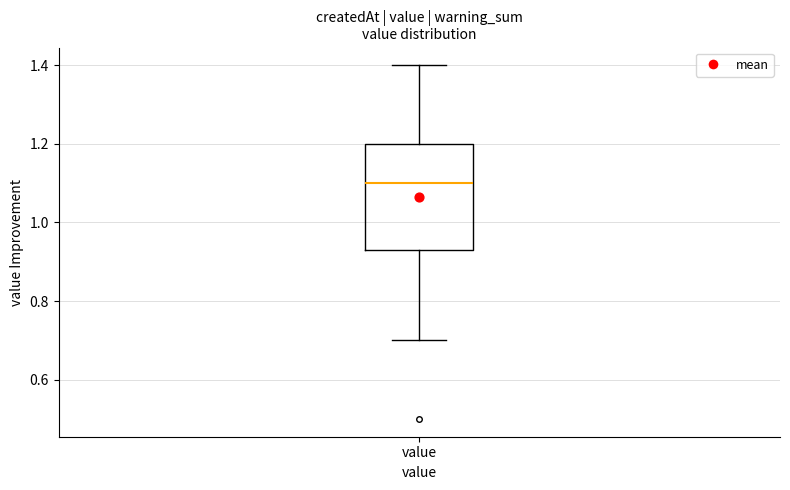

Where is the upper edge of the box for value on the y-axis? The values are not printed on the chart, so give them approximately, as read against the axis.

1.20